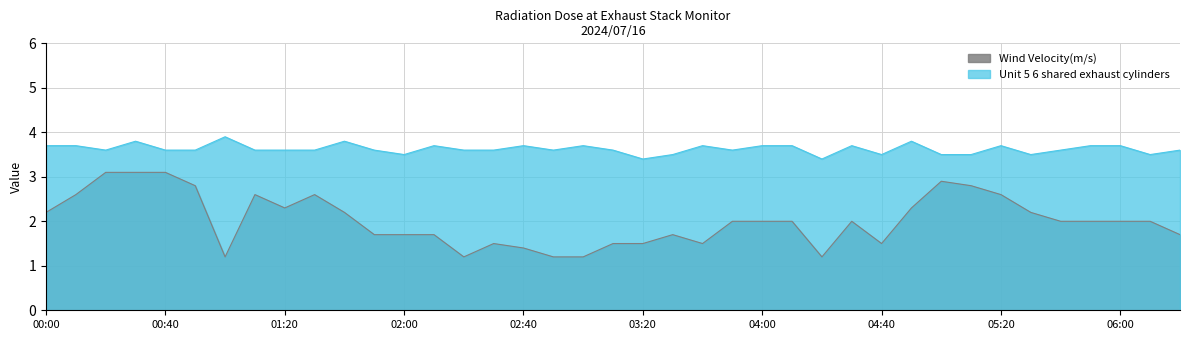

At how many categories does at least one series exceed 3?

39